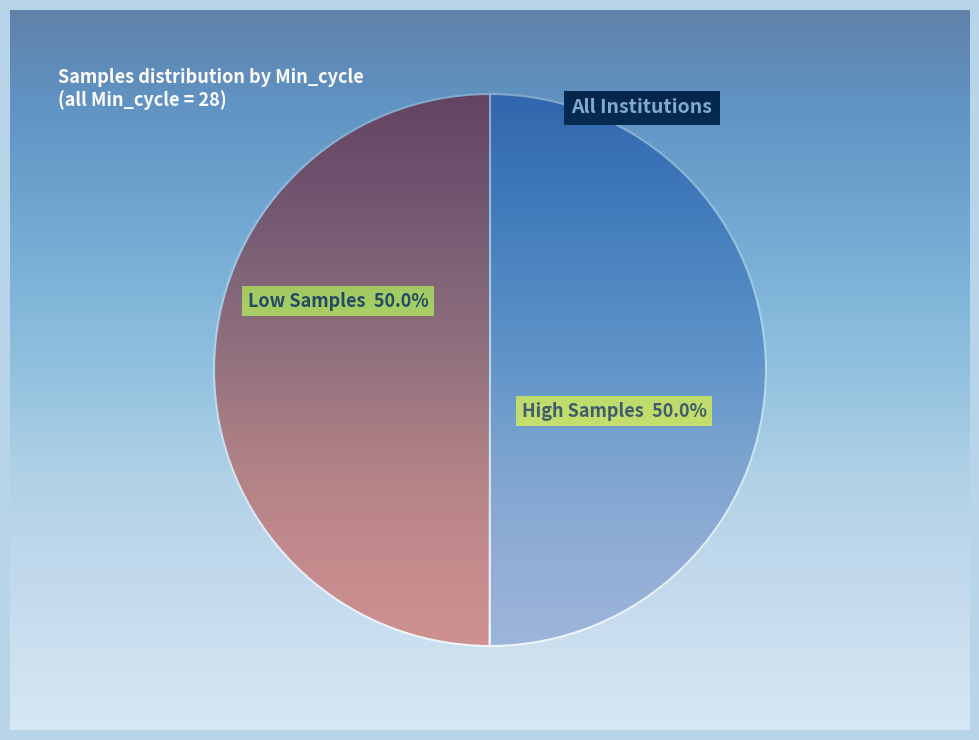

What is the ratio of the value at High Samples to the value at Low Samples?

1.0